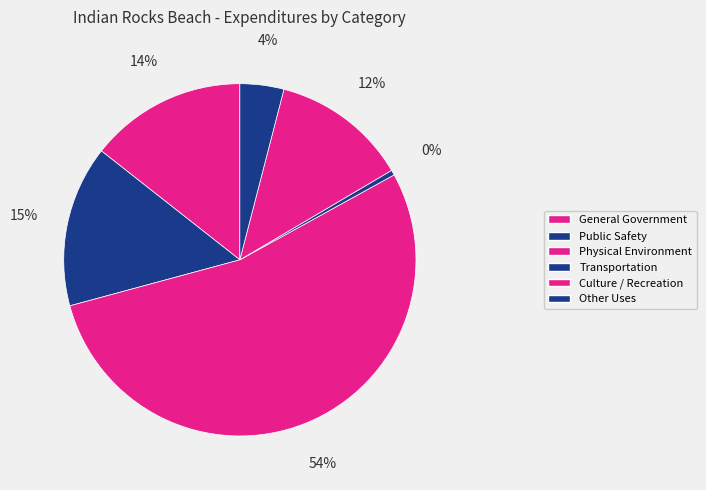

Is there any slice that represents more than half of the pie?

Yes